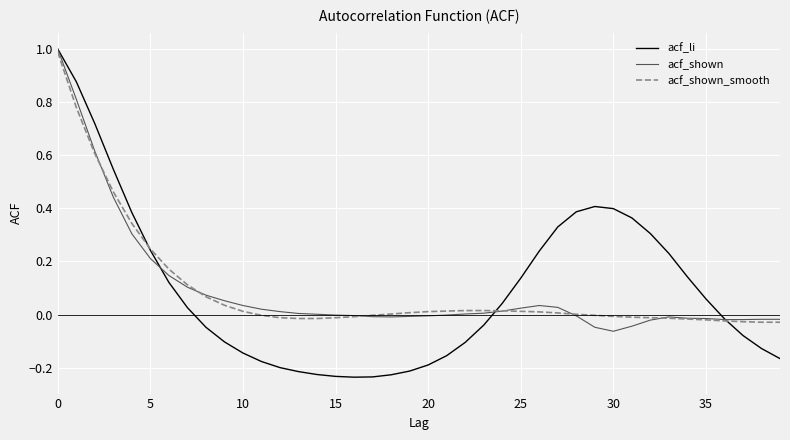

What is the maximum value shown in the chart?

1.0